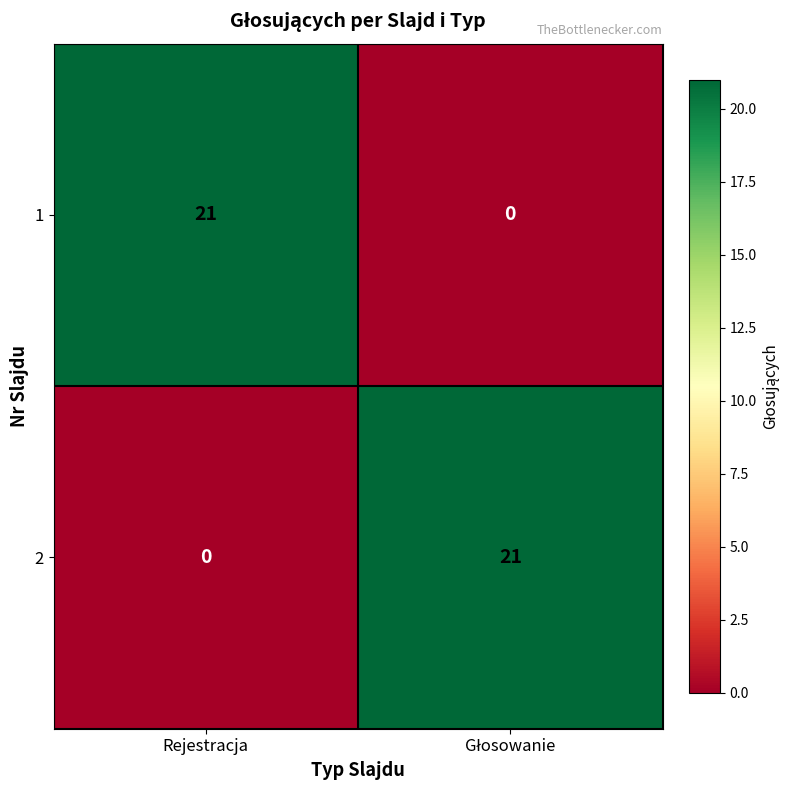

What is the greatest value displayed?

21